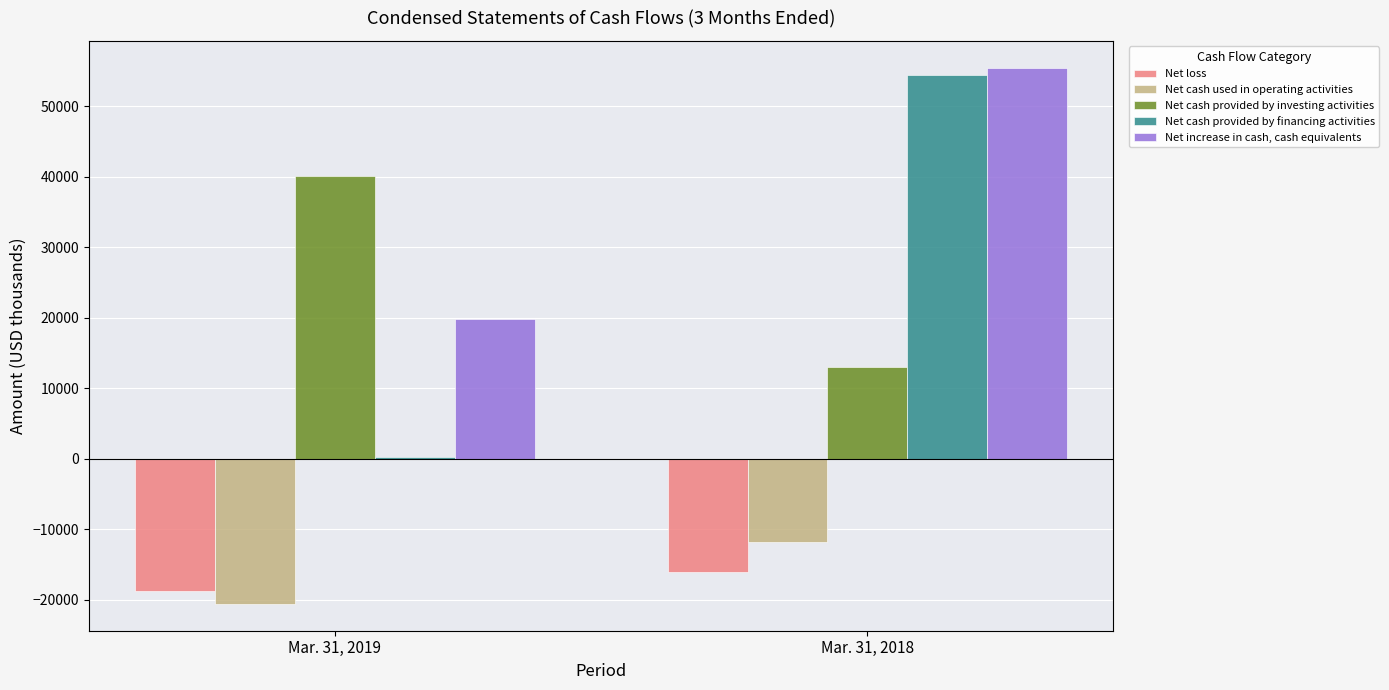

Which series has the largest range (max minus min)?

Net cash provided by financing activities